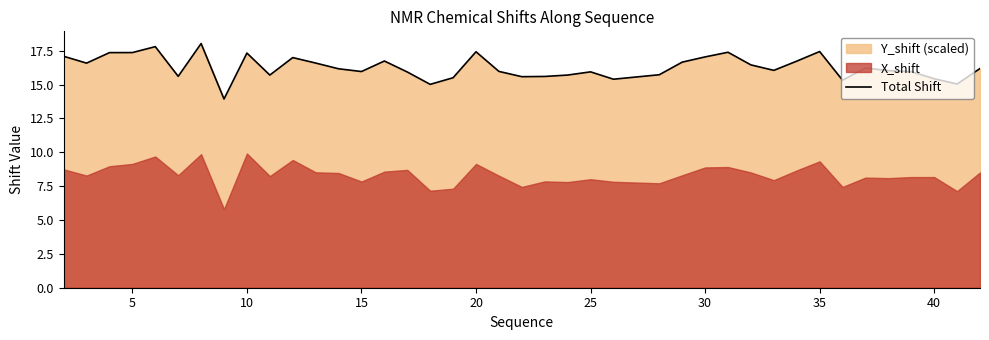

What is the minimum value for Total Shift?

13.9